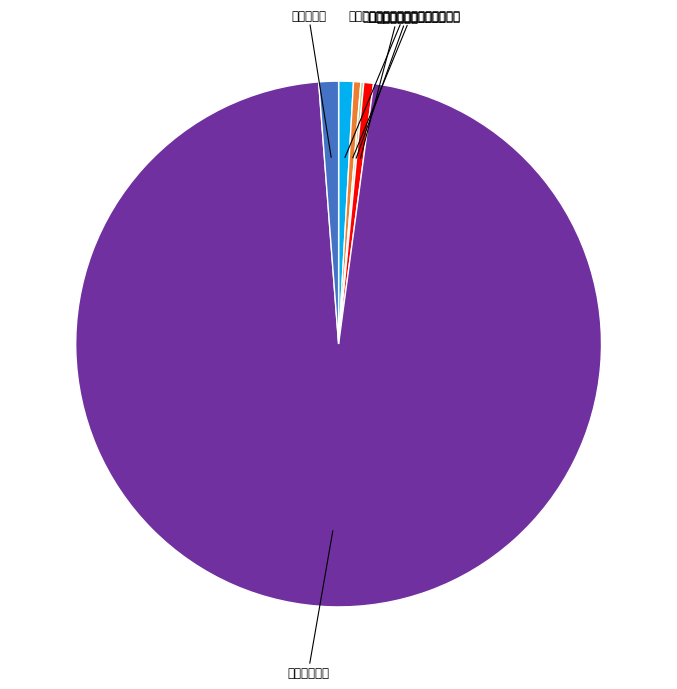

Is there a majority slice in this chart?

Yes